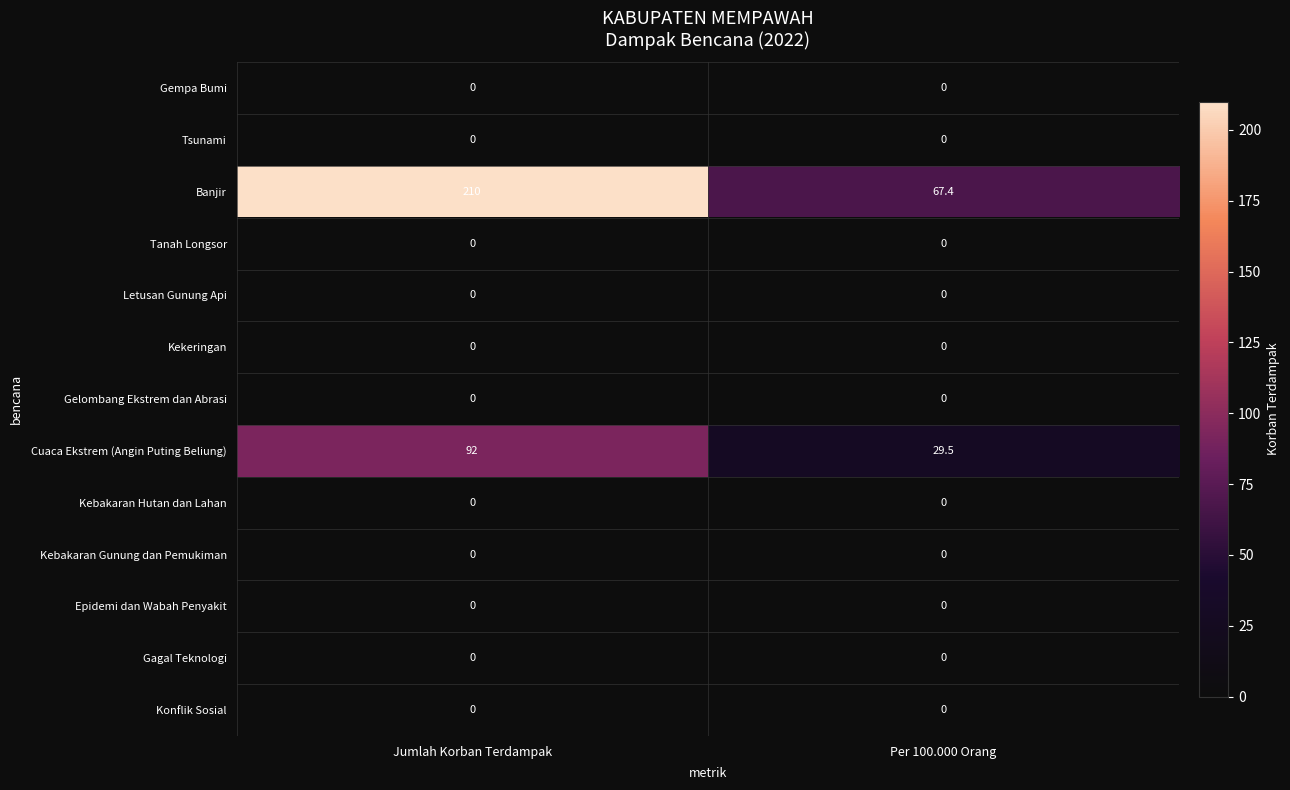

What is the maximum value shown in the chart?

210.0